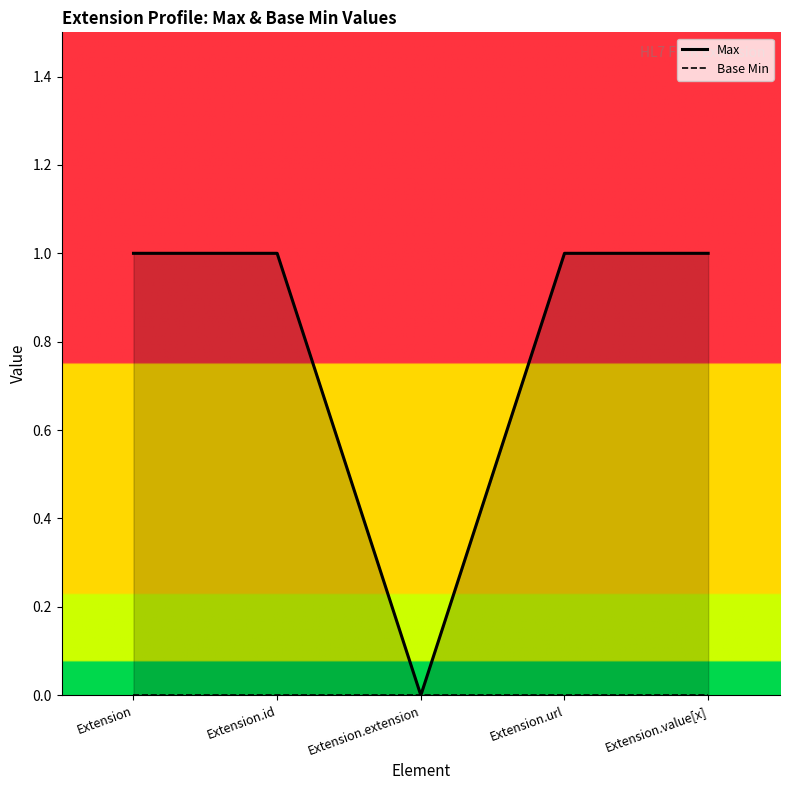

The value at Extension is 1. True or false?

False